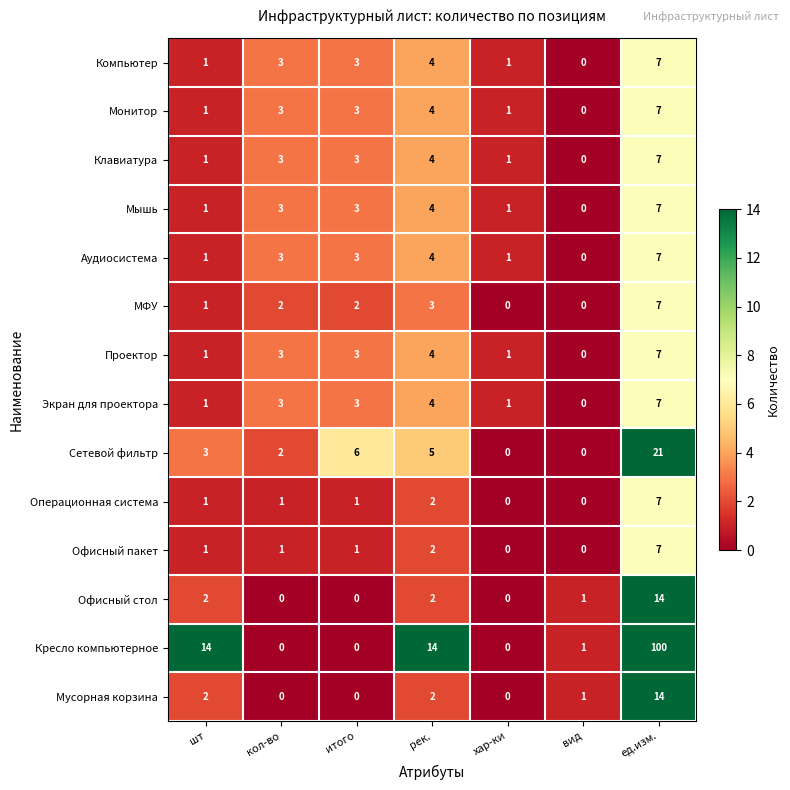

What is the total value across all series at шт?

31